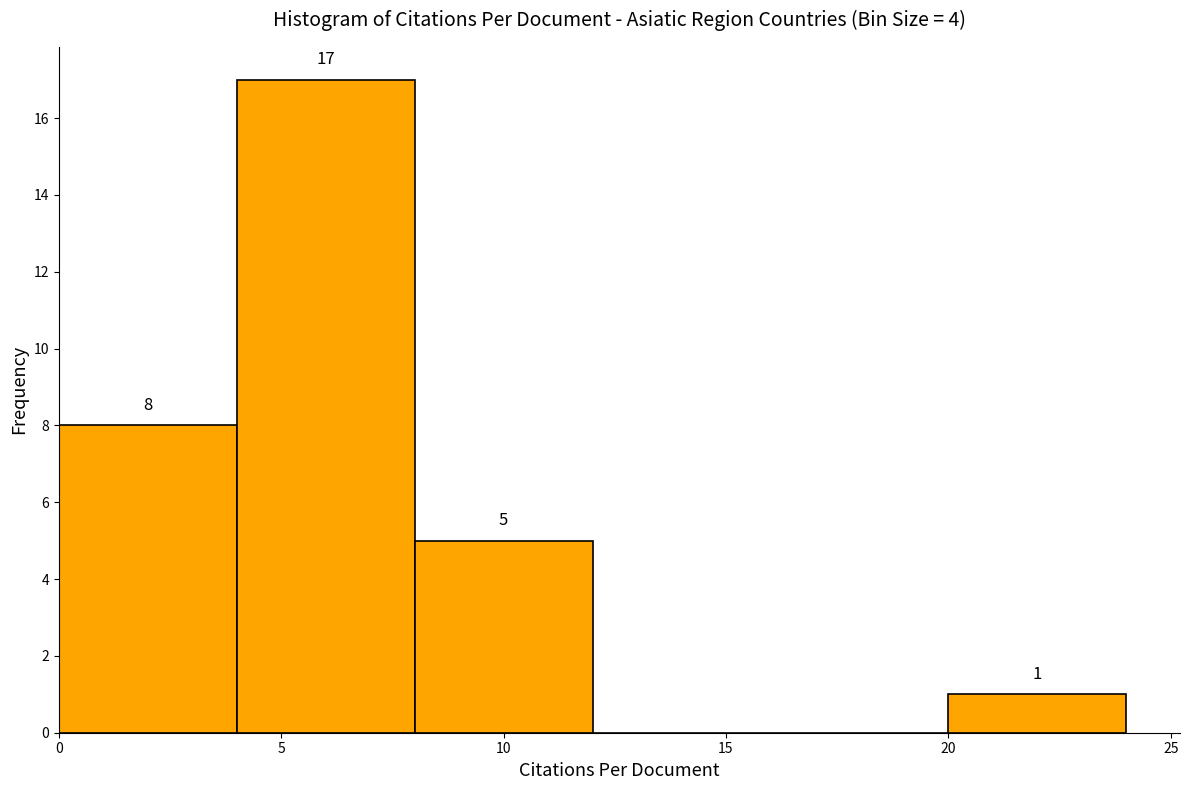

Over which range of the x-axis is the bar tallest?

4 to 8